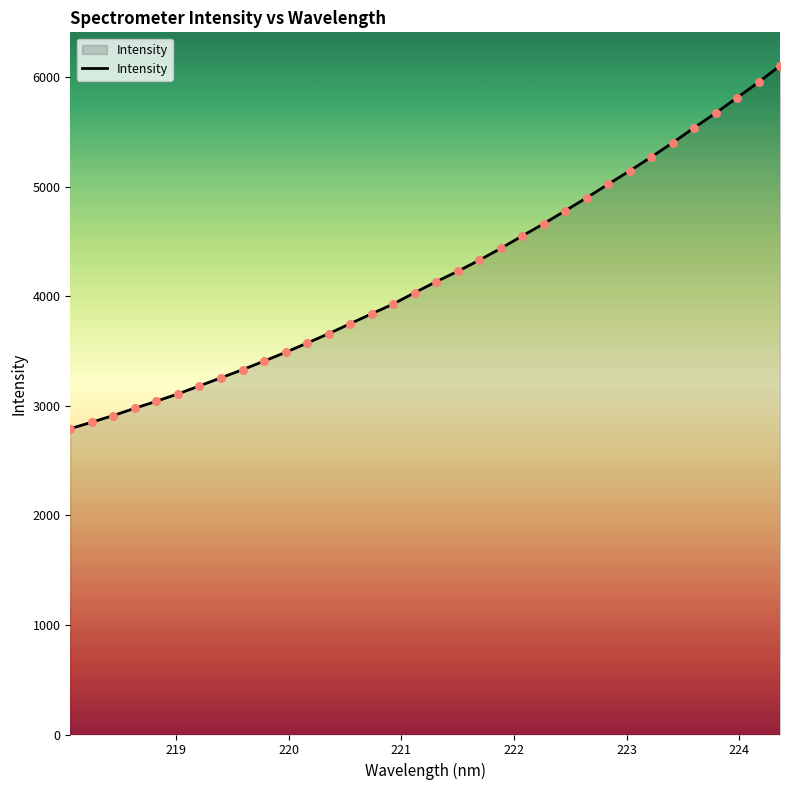

What is the difference between the maximum and minimum values?

3312.3